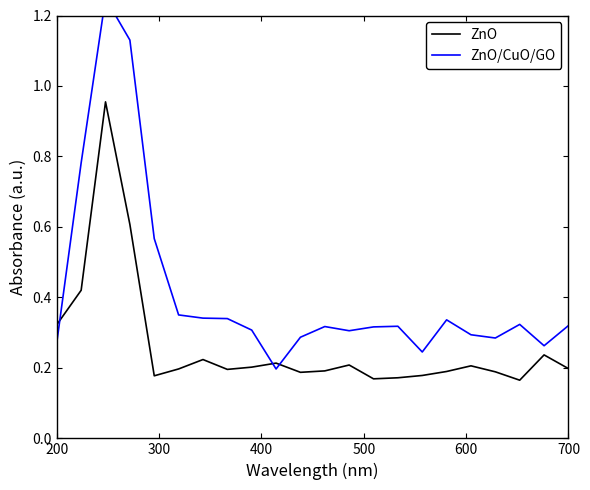

What is the minimum value shown in the chart?

0.2